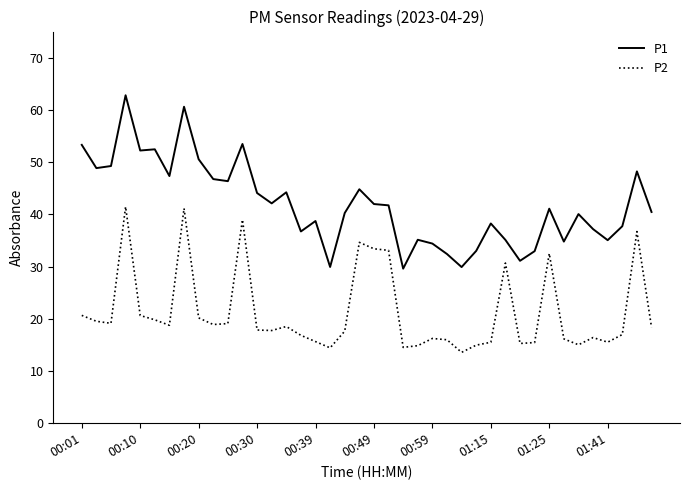

Which series has the largest total across all categories?

P1